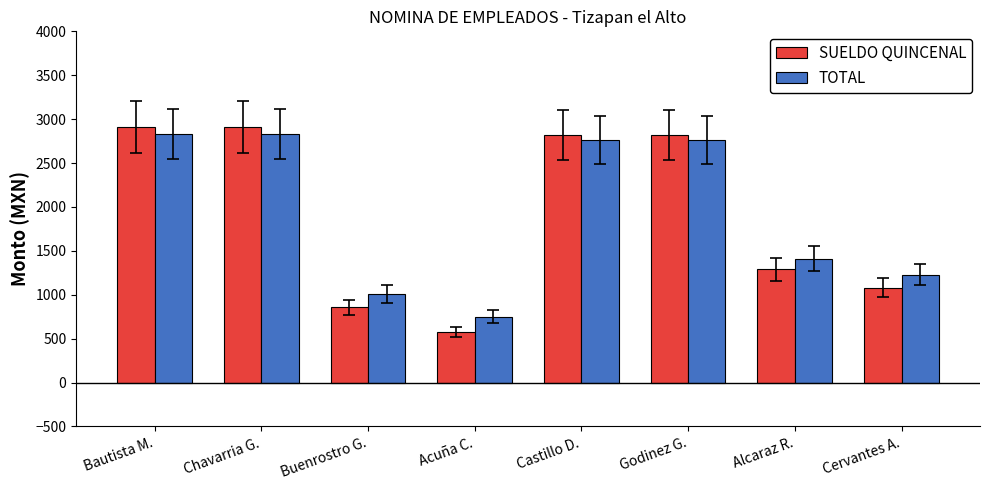

Reading right to left, what are all the values shown in this chart?

SUELDO QUINCENAL: 1080	1290	2820	2820	570	855	2910	2910
TOTAL: 1230	1410	2760	2760	750	1005	2835	2835